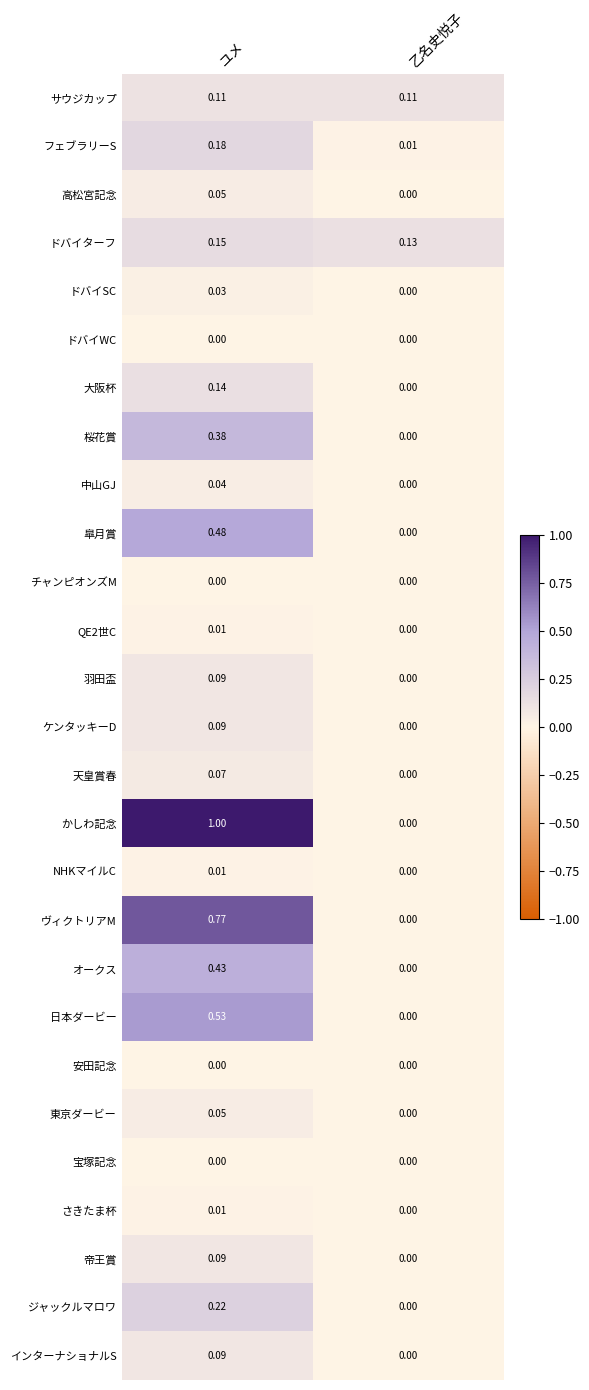

What is the greatest value displayed?

1.0